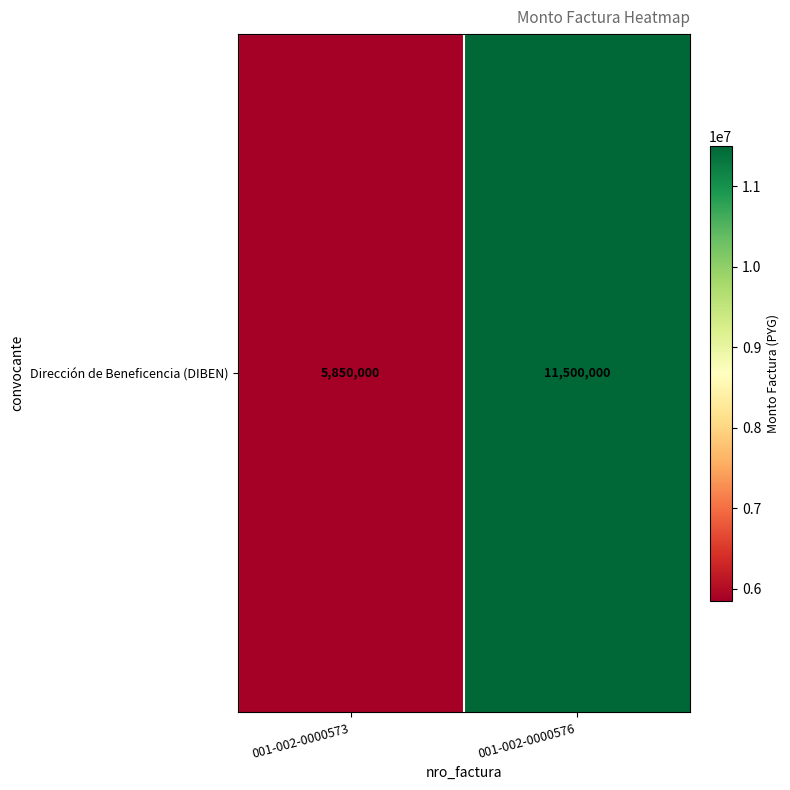

True or false: the data shows 5850000 at 001-002-0000573.

True